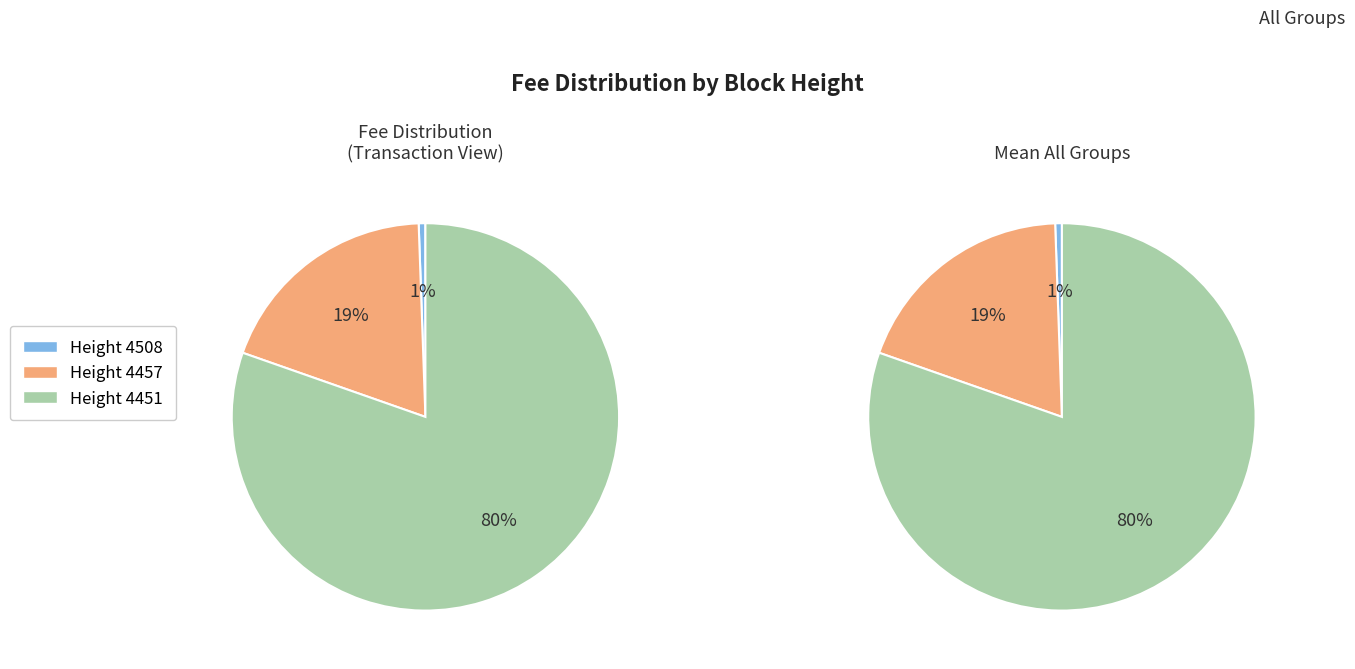

Which category accounts for the majority?

4451